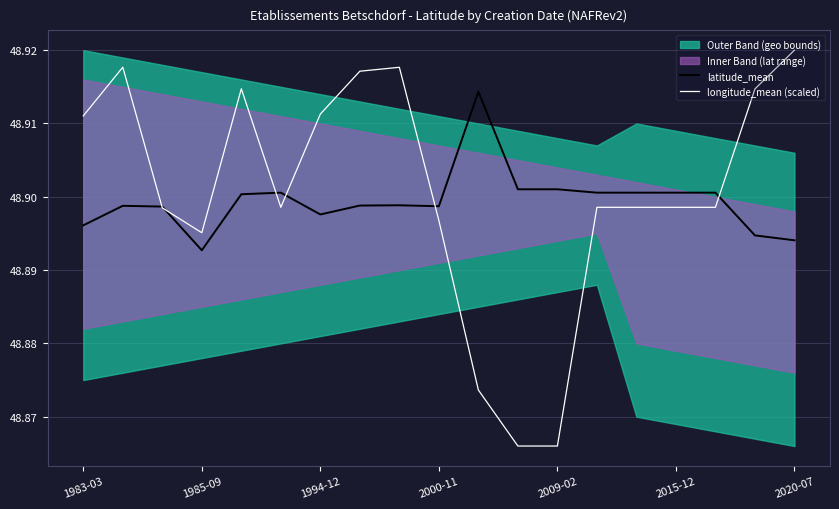

The longitude_mean (scaled) series shows 85.5 at 1994-12. True or false?

False